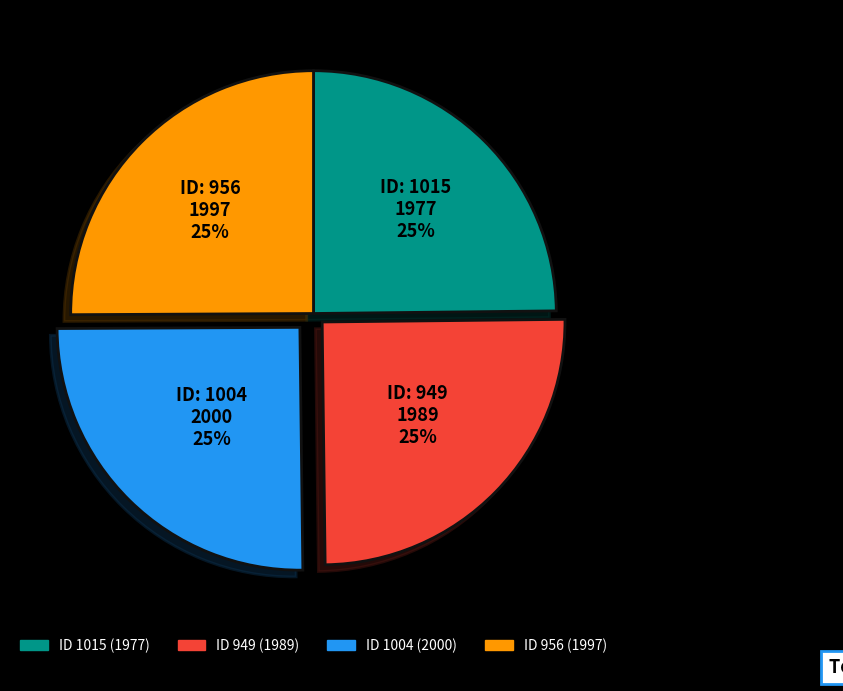

To the nearest percent, what is the average slice percentage?

25%